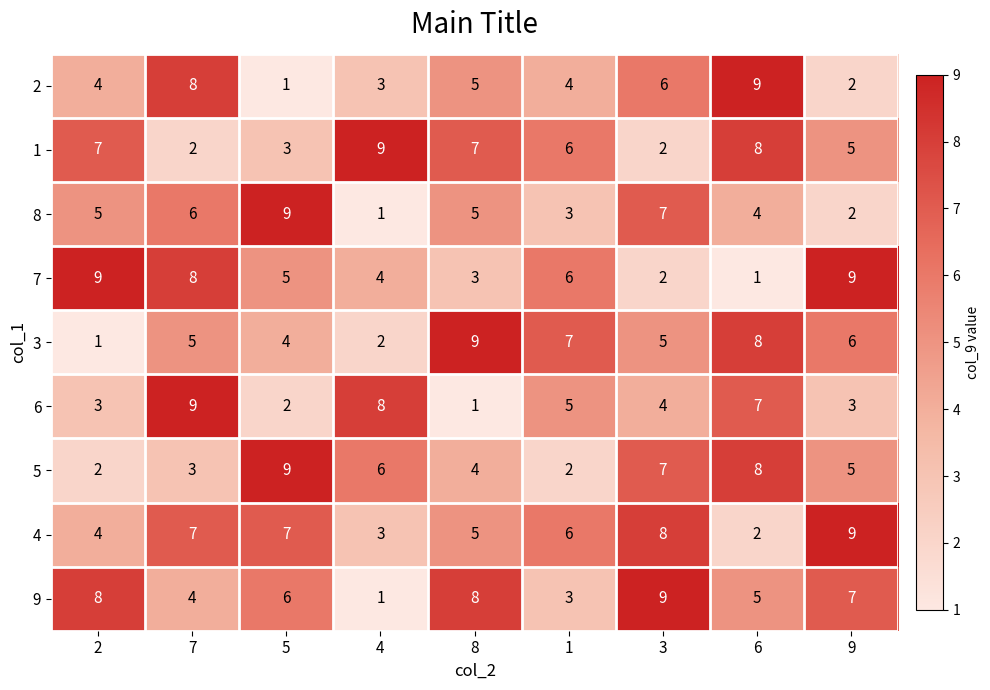

What is the difference between the second highest and minimum values in the 6 series?

7